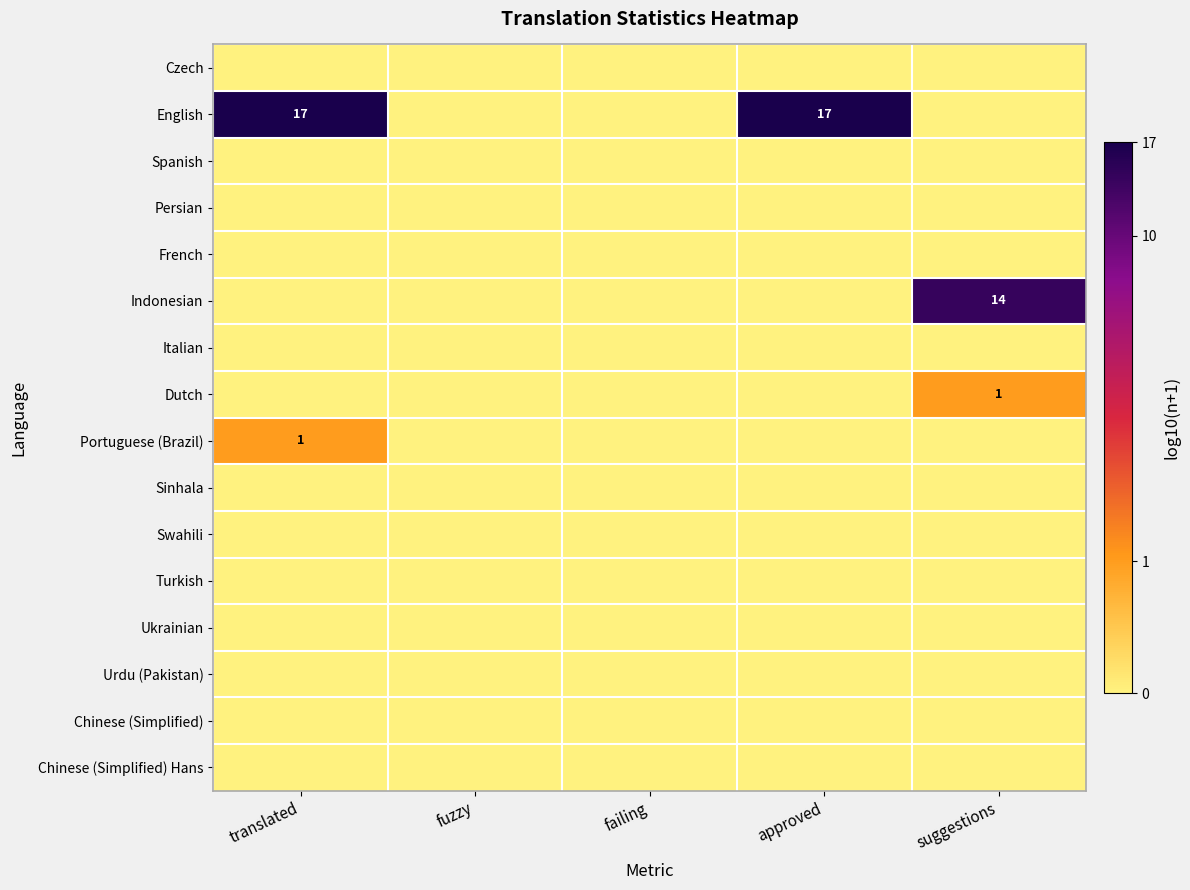

At fuzzy, list the series in order from smallest to largest.

Czech, English, Spanish, Persian, French, Indonesian, Italian, Dutch, Portuguese (Brazil), Sinhala, Swahili, Turkish, Ukrainian, Urdu (Pakistan), Chinese (Simplified), Chinese (Simplified) Hans